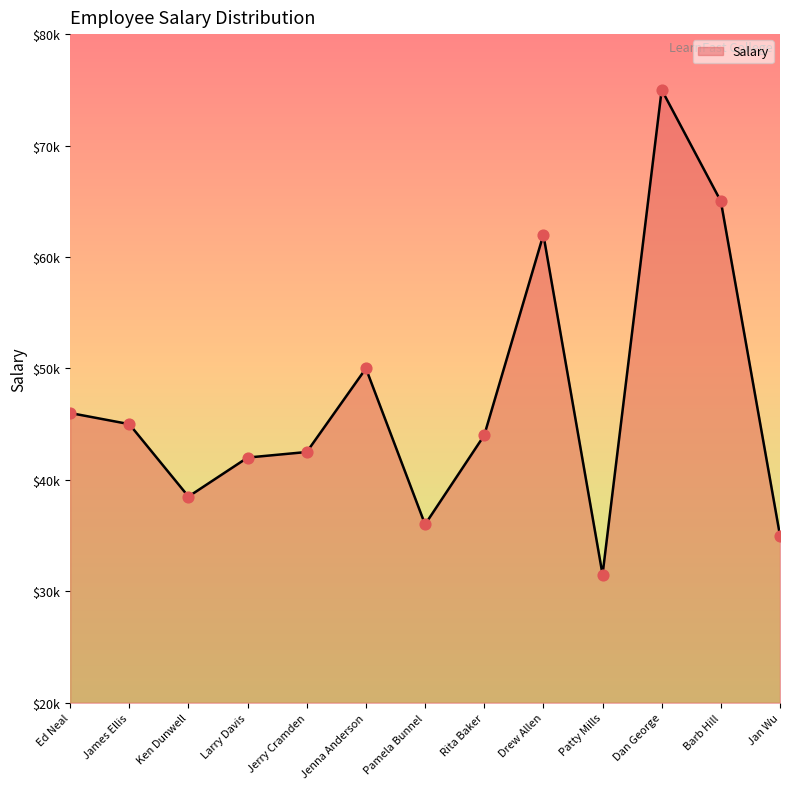

Which has a higher value, Ed Neal or Rita Baker?

Ed Neal